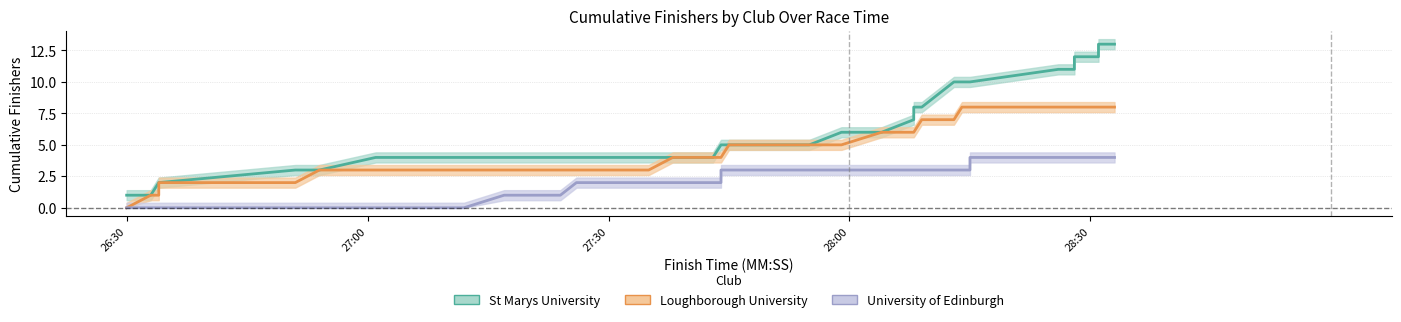

Which series has the widest spread of values?

St Marys University